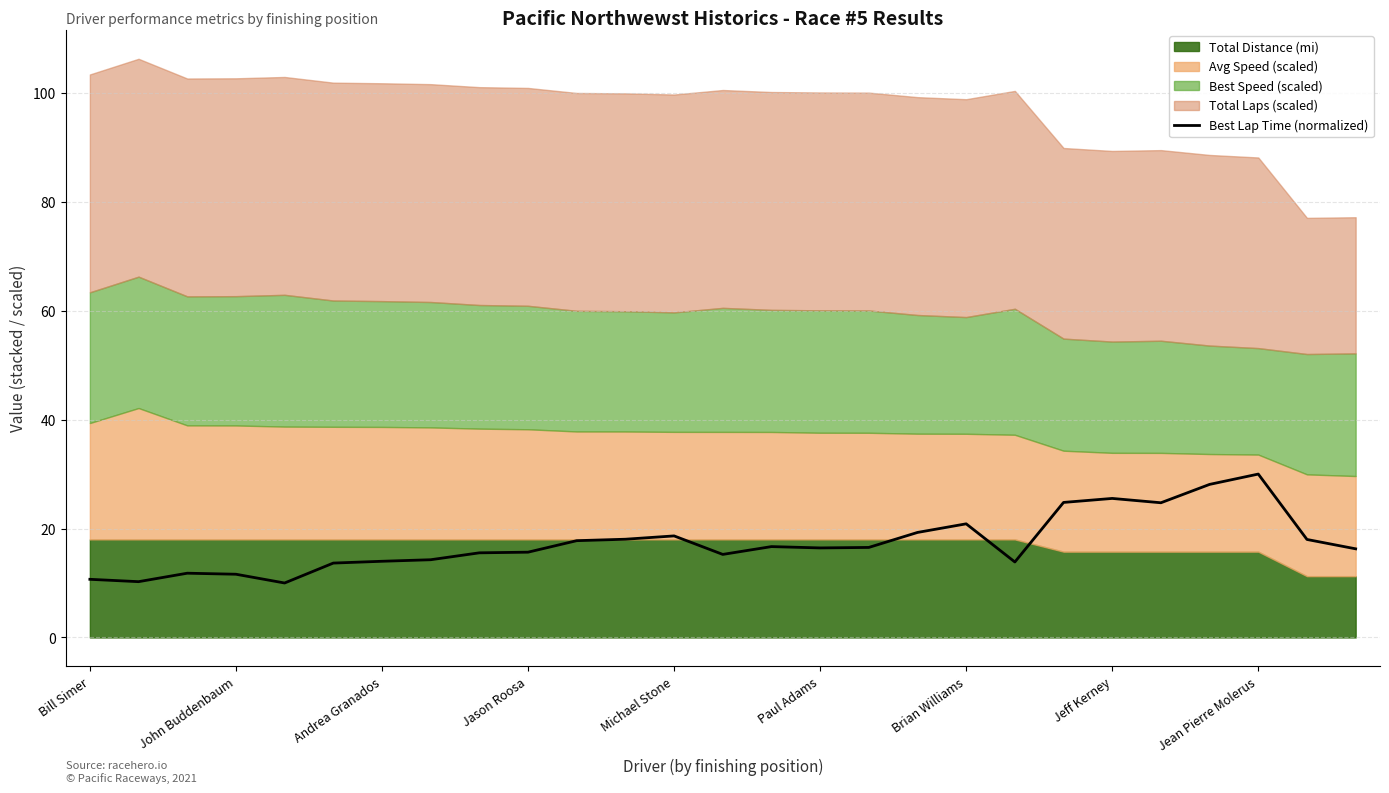

Does the chart display data point markers on the line(s)?

No